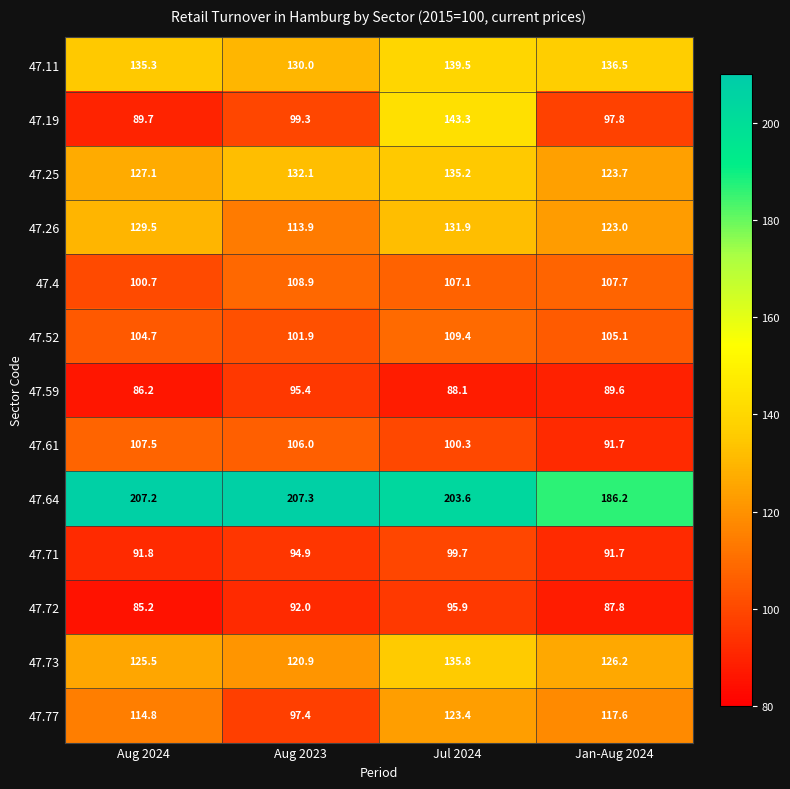

The 47.52 series shows 105.1 at Jan-Aug 2024. True or false?

True